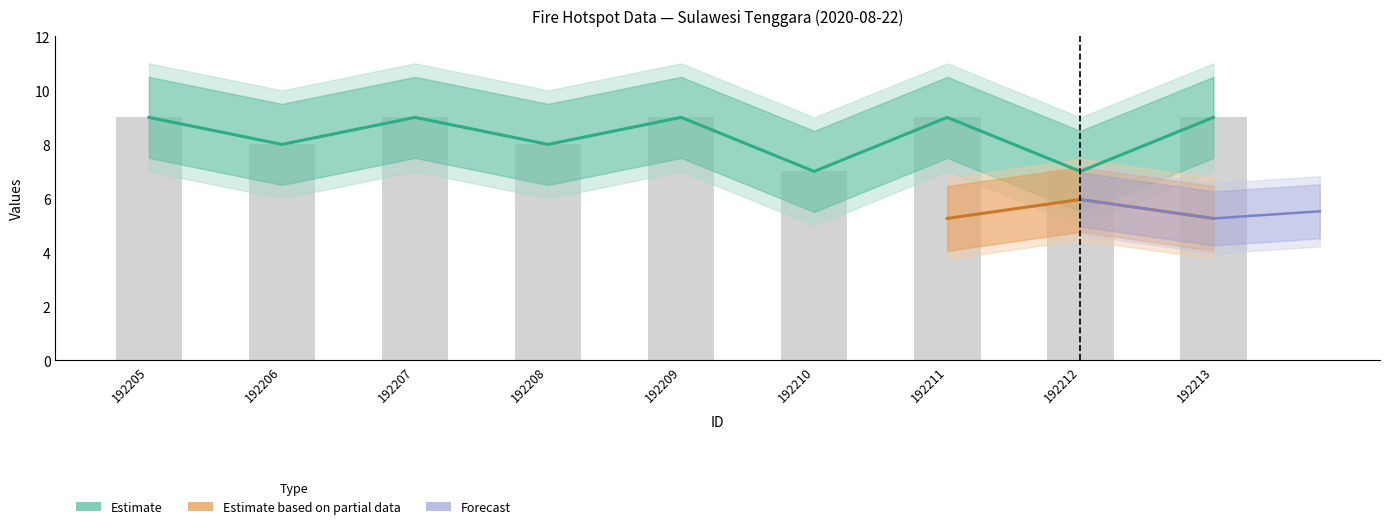

What is the difference between the values at 192210 and 192207?

2